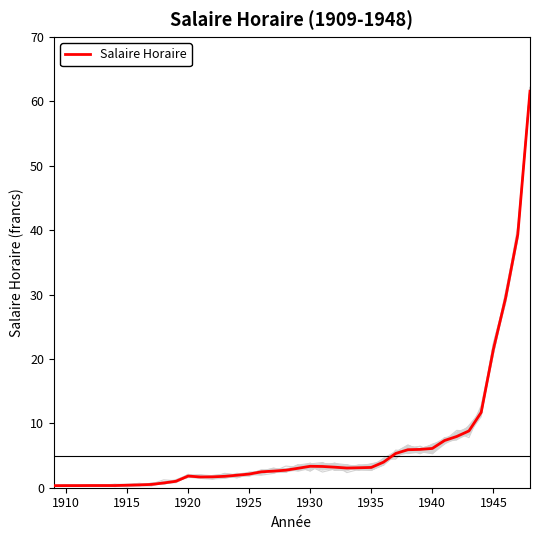

Is it true that Salaire Horaire equals 10.9 at 1940?

False